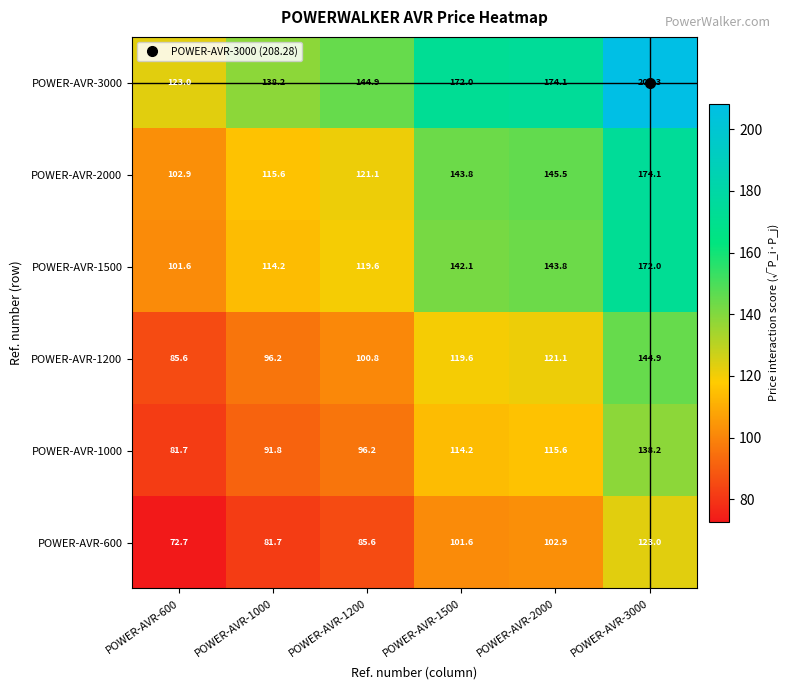

What is the minimum value shown in the chart?

72.7